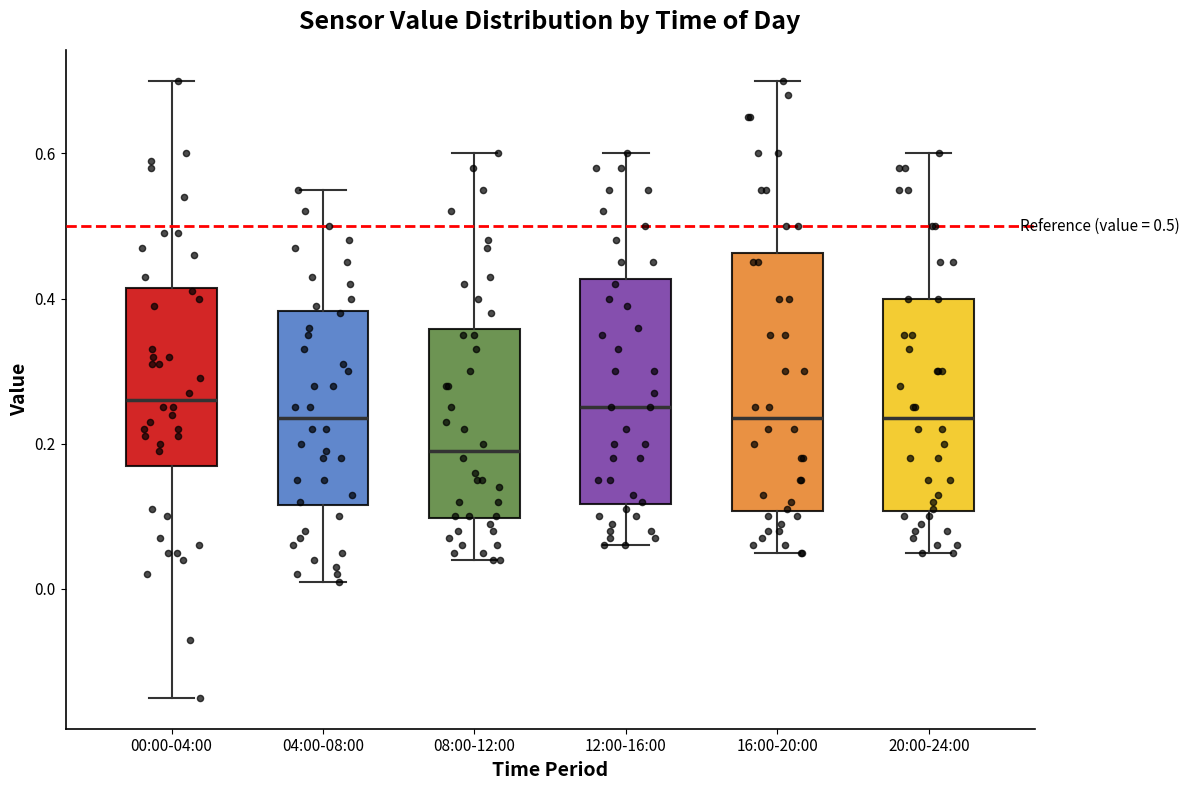

Which box is the tallest, from its lower edge to its upper edge?

16:00-20:00